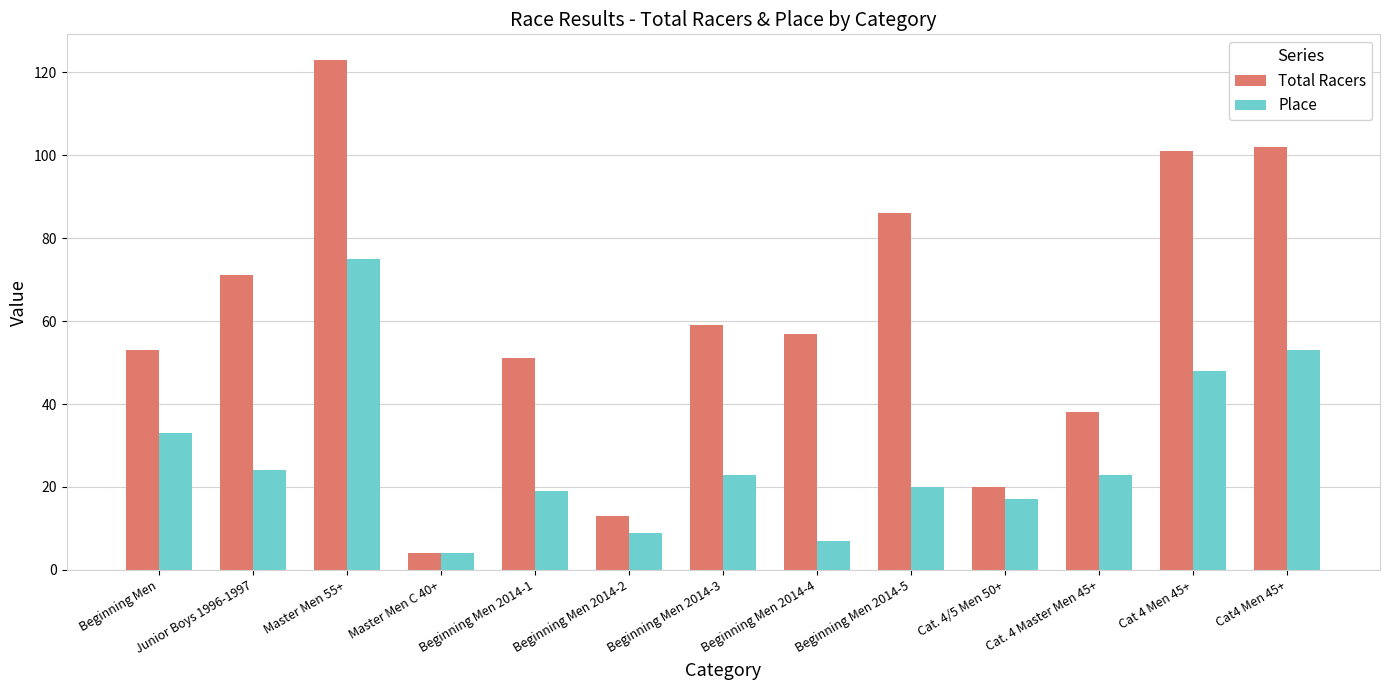

Between Beginning Men 2014-1 and Beginning Men 2014-3, which series saw the biggest shift?

Total Racers